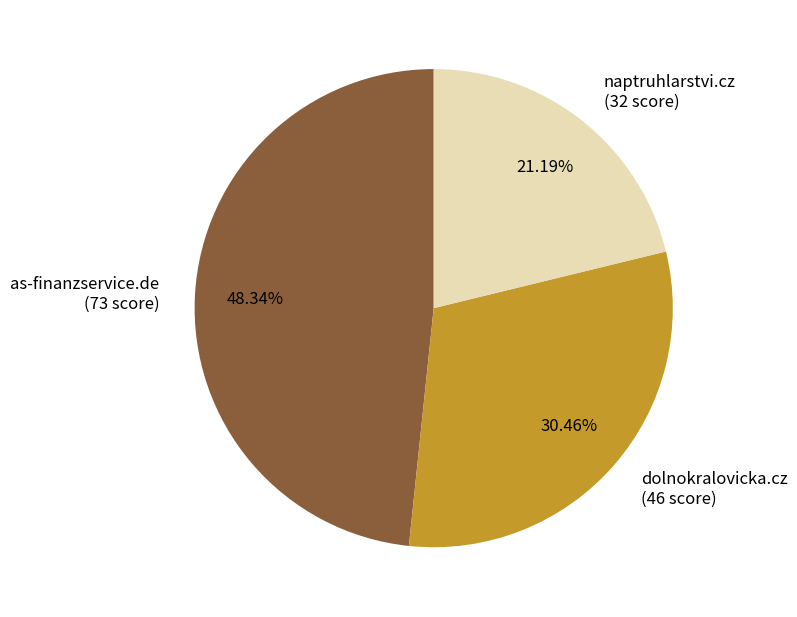

What percentage do naptruhlarstvi.cz and dolnokralovicka.cz together represent?

51.7%